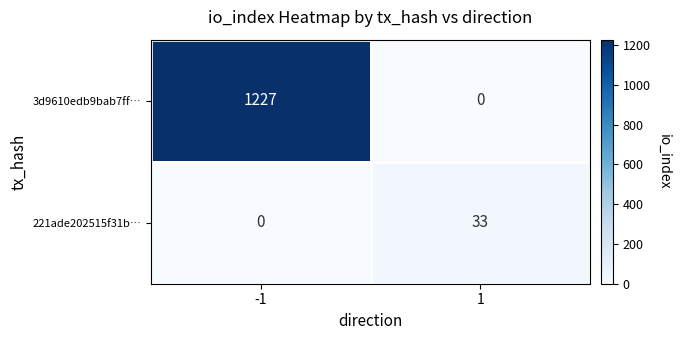

True or false: 221ade202515f31b… has a value of 21 at -1.

False